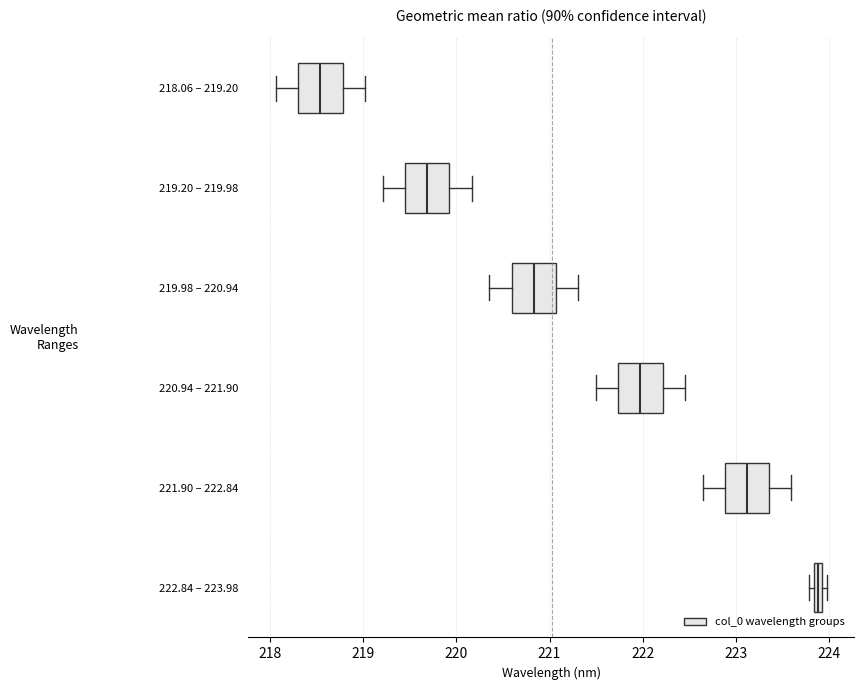

Where is the left edge of the box for 219.98 – 220.94 on the x-axis? The values are not printed on the chart, so give them approximately, as read against the axis.

220.6